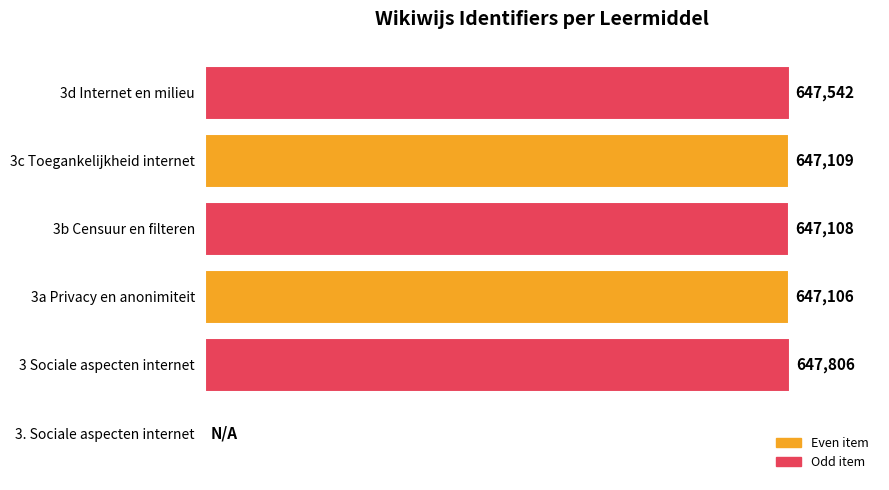

Where is the data nearest to the value 323903?

3a Privacy en anonimiteit